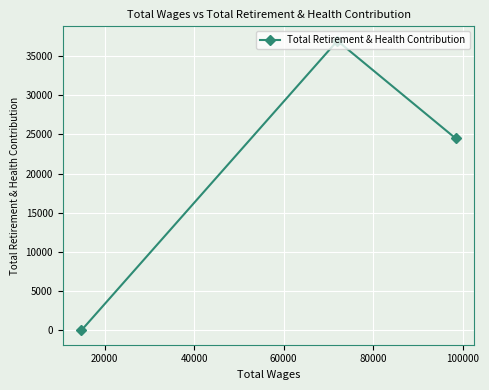

What is the average value?

20477